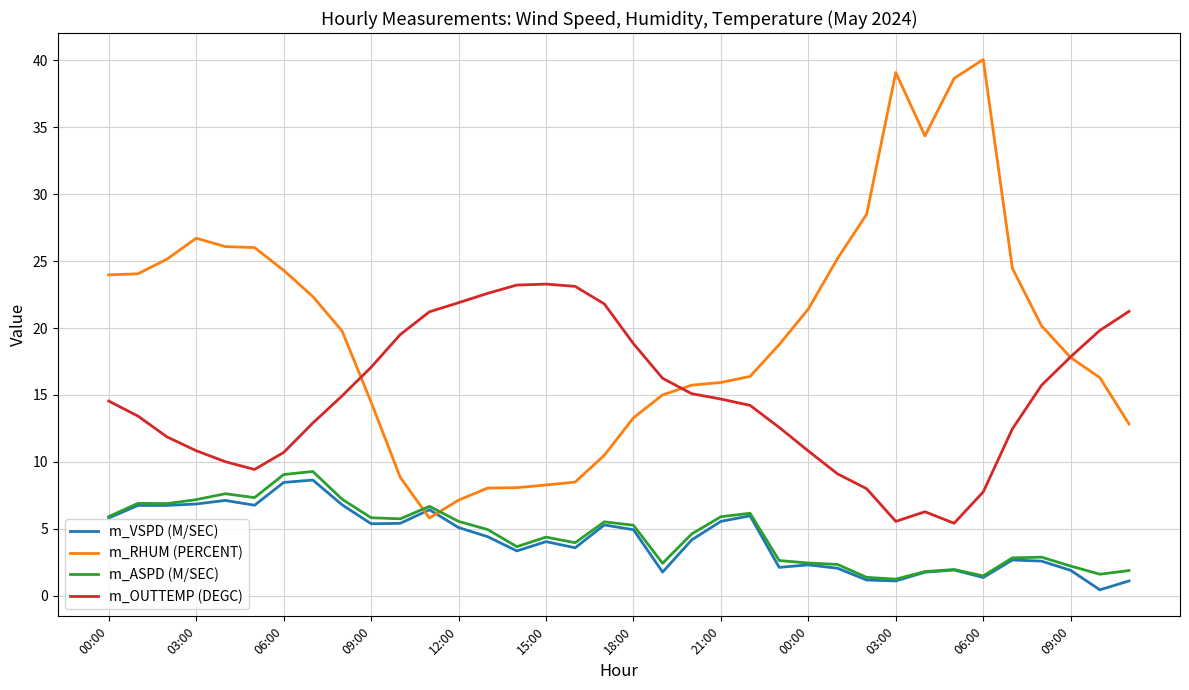

Which series has the largest range (max minus min)?

m_RHUM (PERCENT)